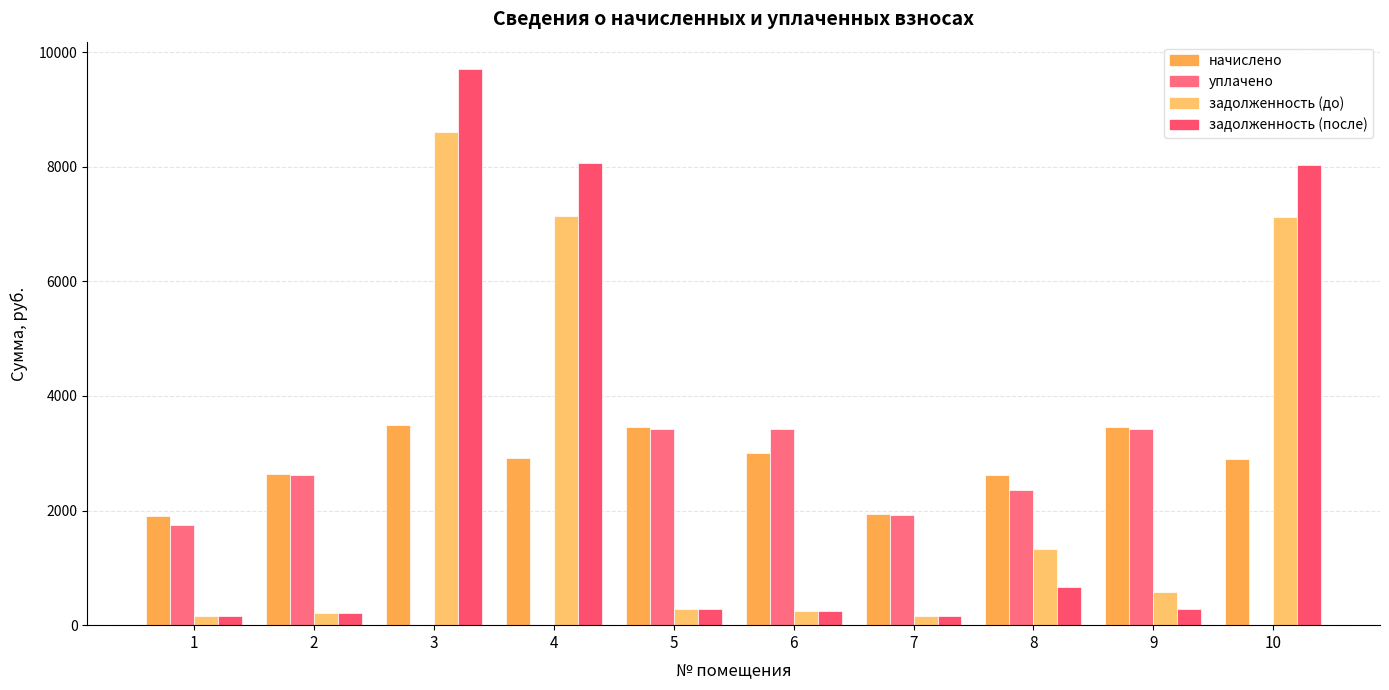

At which label does уплачено reach its peak?

5